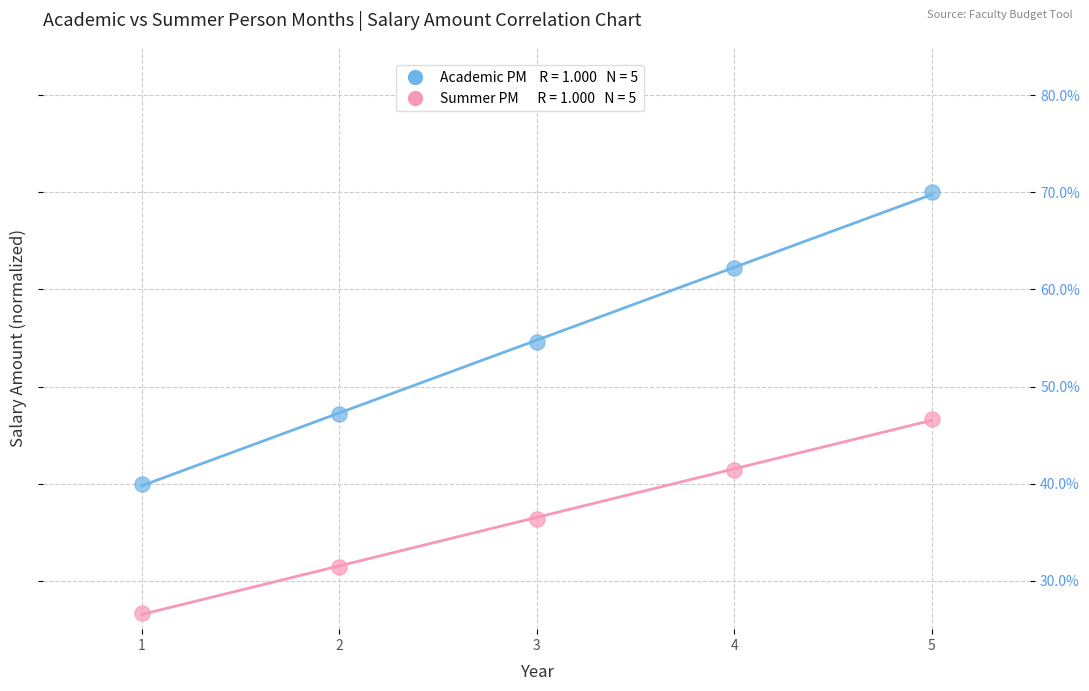

Across all data points, what is the average X value?

3.0